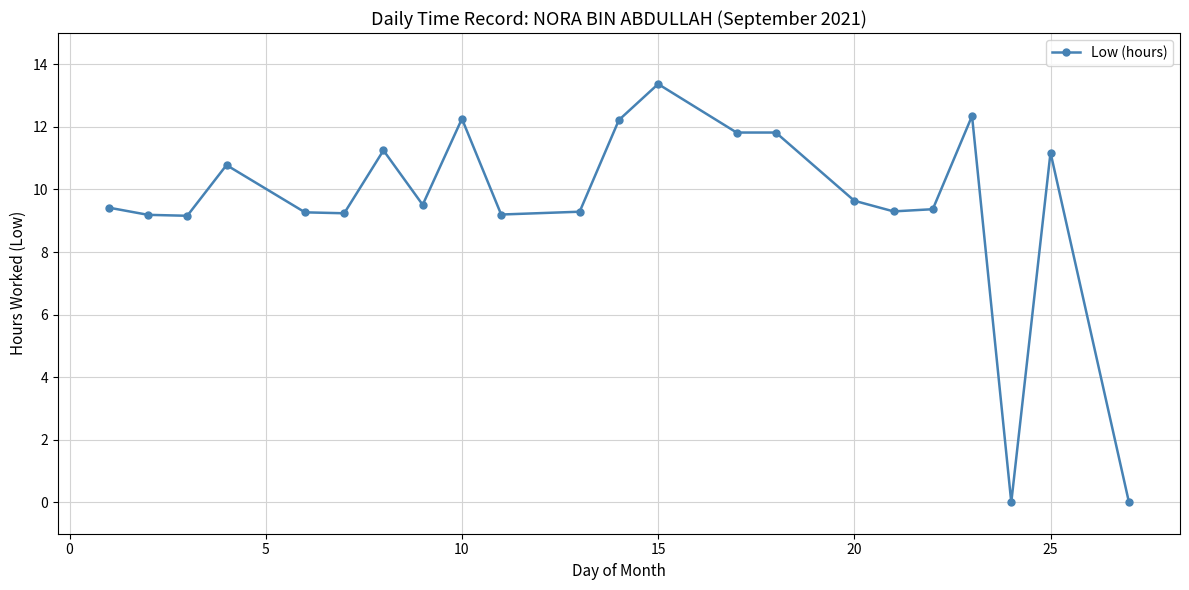

True or false: there are more than 1 points higher than both neighbors.

True